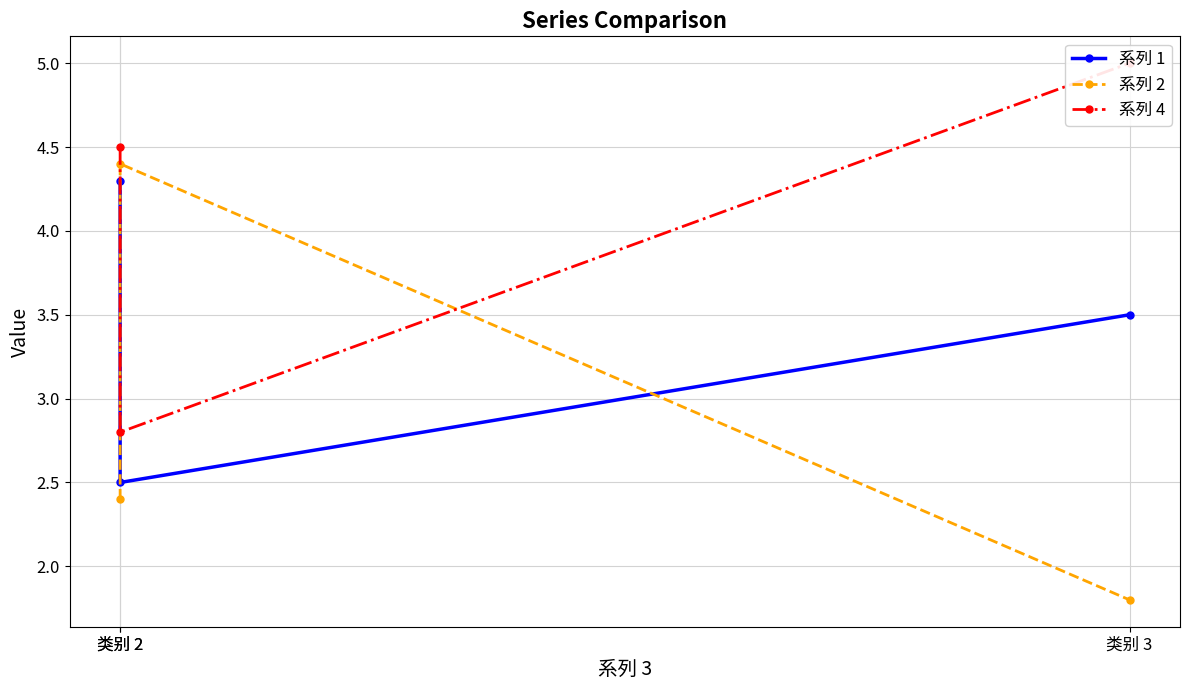

What is the lowest value of the 系列 2 series?

1.8